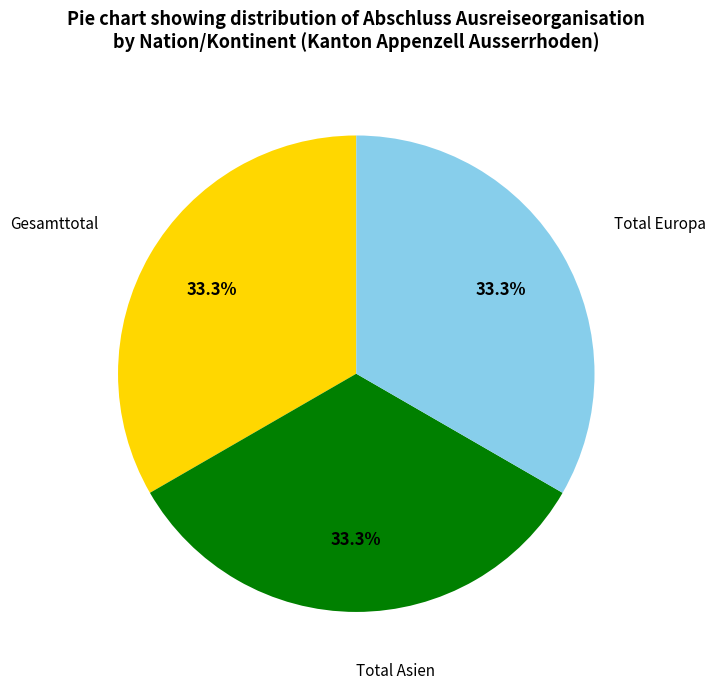

Is there a majority slice in this chart?

No